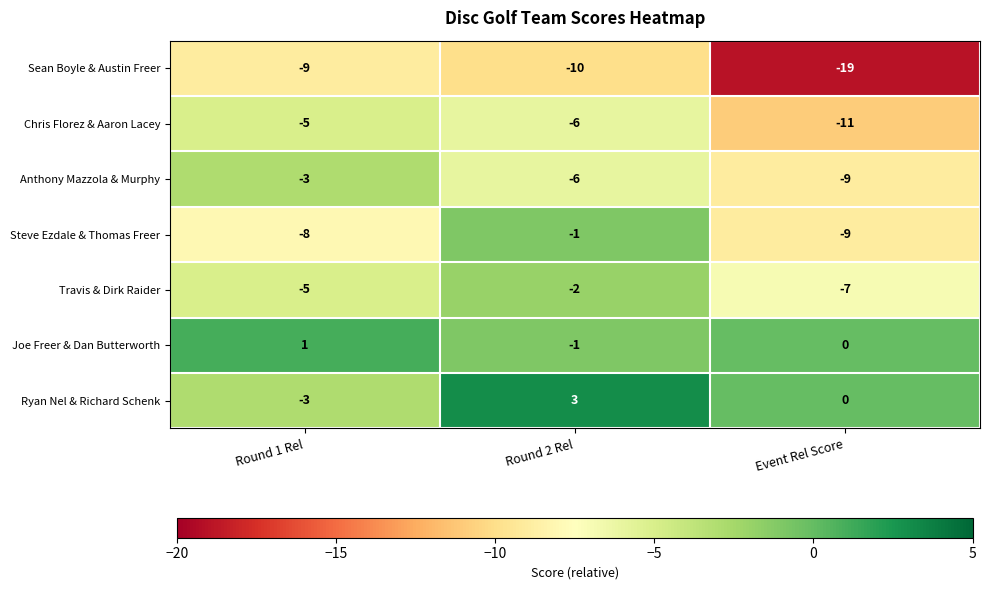

True or false: Steve Ezdale & Thomas Freer has a value of -1 at Round 2 Rel.

True